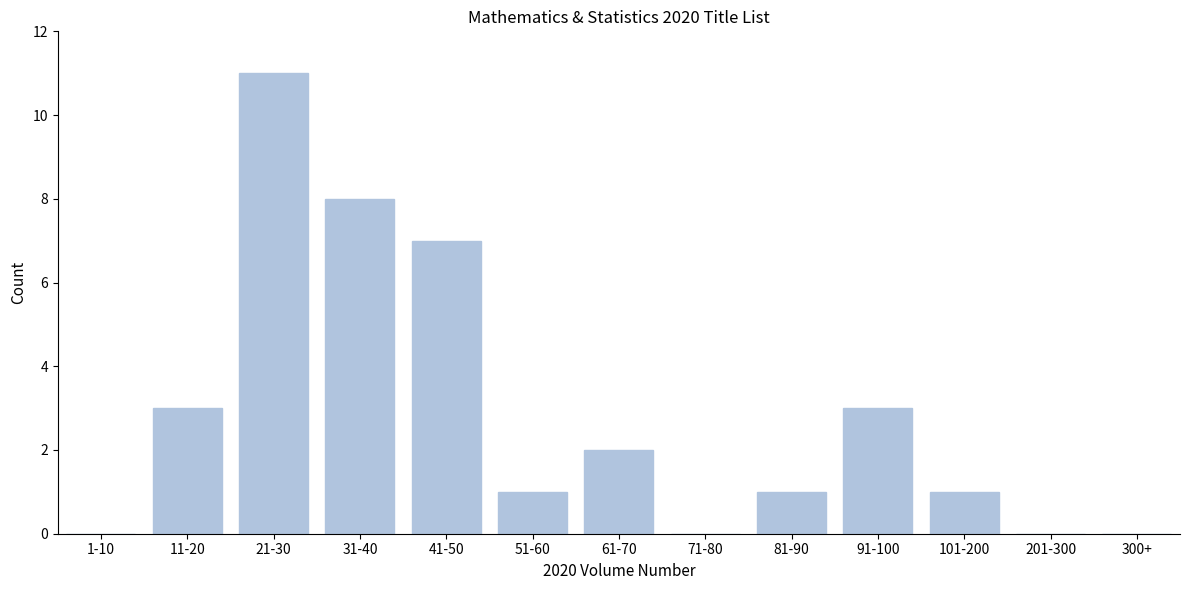

Reading left to right, extract all data points from this chart.

1-10=0	11-20=3	21-30=11	31-40=8	41-50=7	51-60=1	61-70=2	71-80=0	81-90=1	91-100=3	101-200=1	201-300=0	300+=0